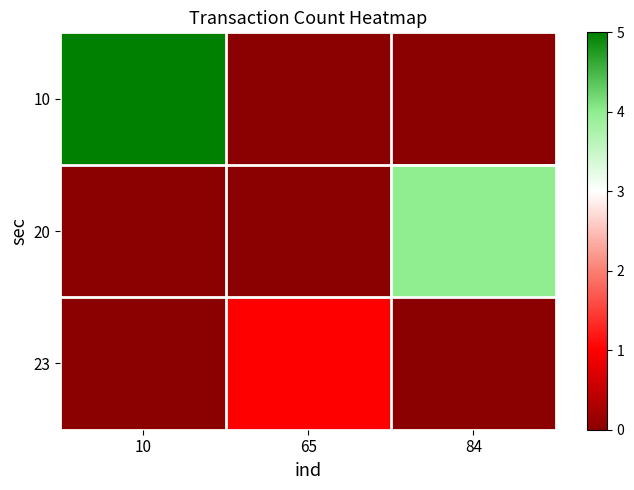

What is the difference between the highest and lowest values at 65?

1